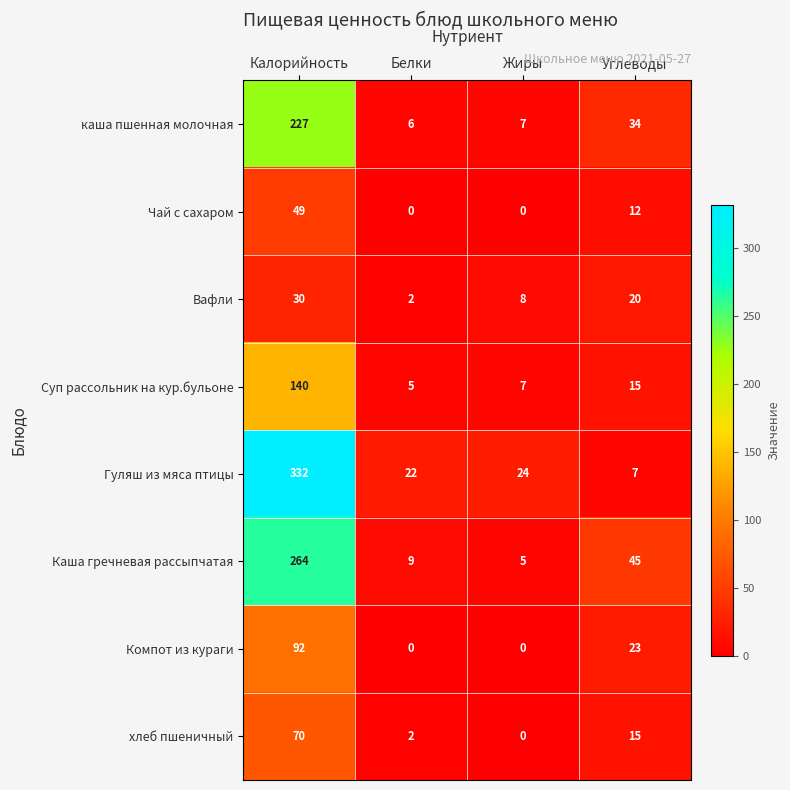

Which category has the lowest value in the Вафли series?

Белки